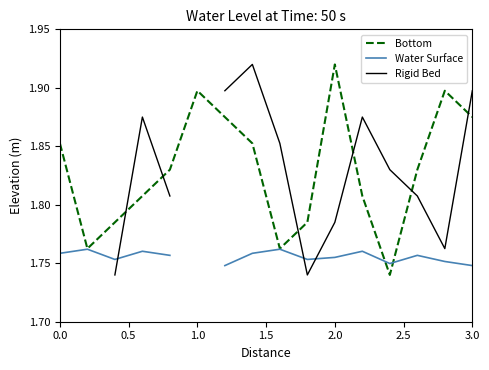

What is the maximum value shown in the chart?

1.9